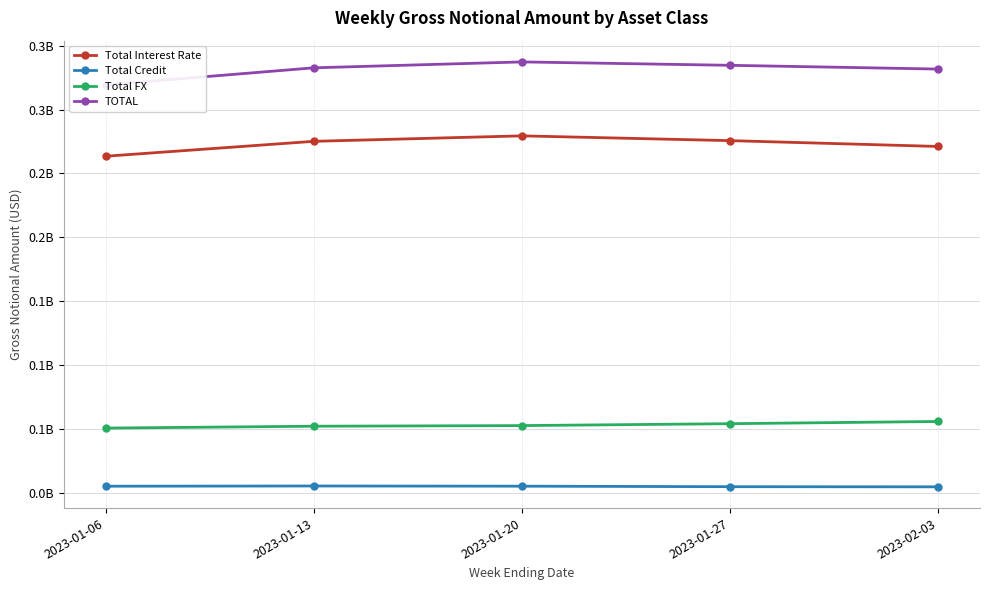

What is the difference between the maximum and second lowest values in the TOTAL series?

5604525